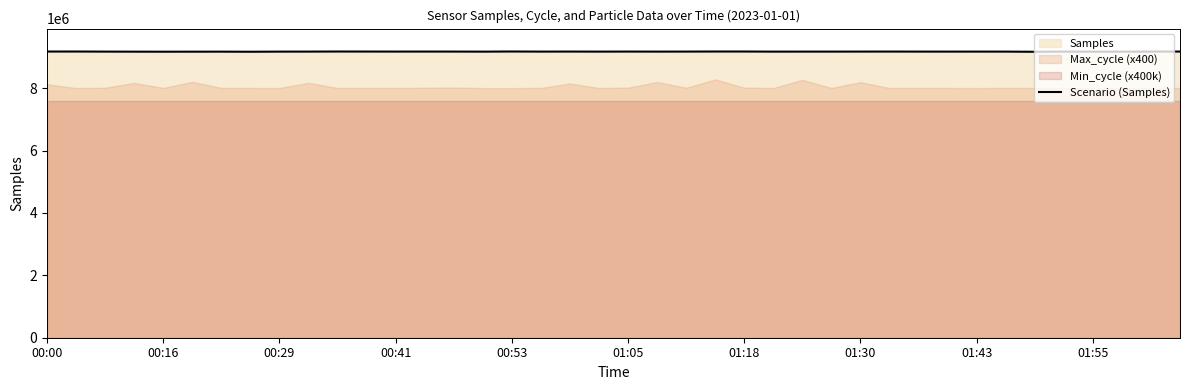

What is the greatest value displayed?

9177097